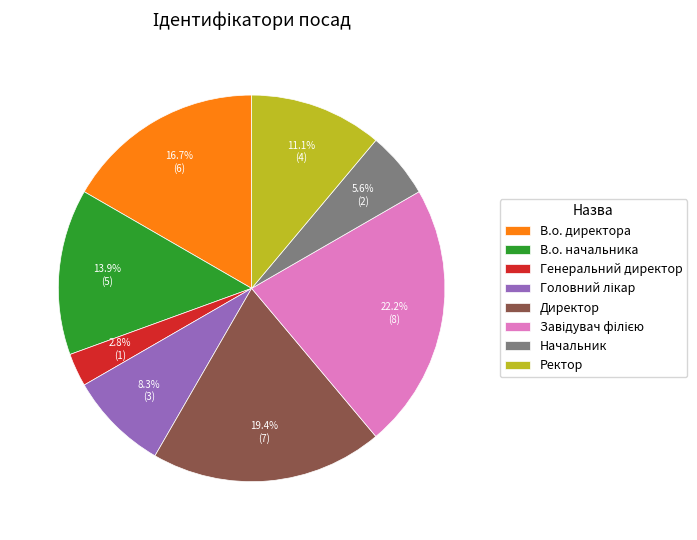

Does any single category account for the majority?

No